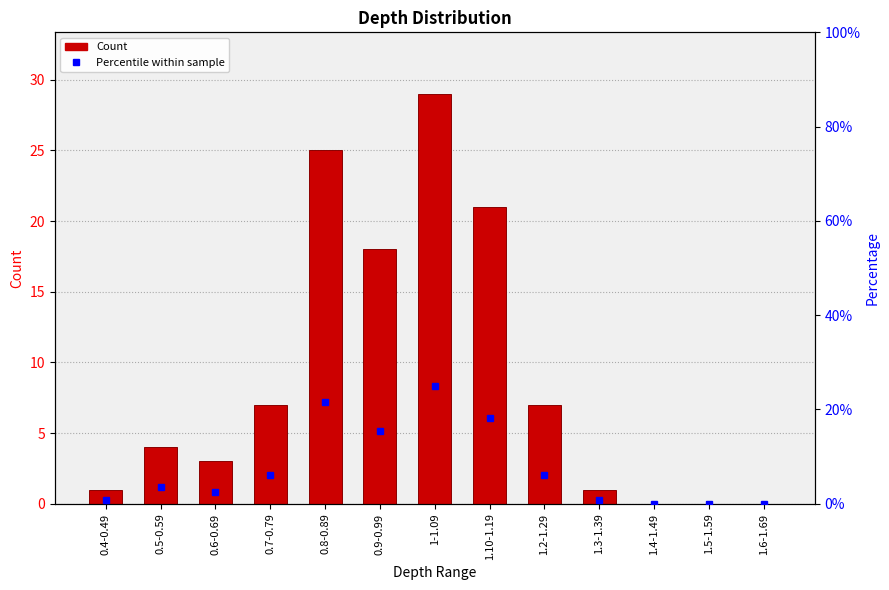

Reading left to right, what are all the values shown in this chart?

0.4-0.49=1	0.5-0.59=4	0.6-0.69=3	0.7-0.79=7	0.8-0.89=25	0.9-0.99=18	1-1.09=29	1.10-1.19=21	1.2-1.29=7	1.3-1.39=1	1.4-1.49=0	1.5-1.59=0	1.6-1.69=0